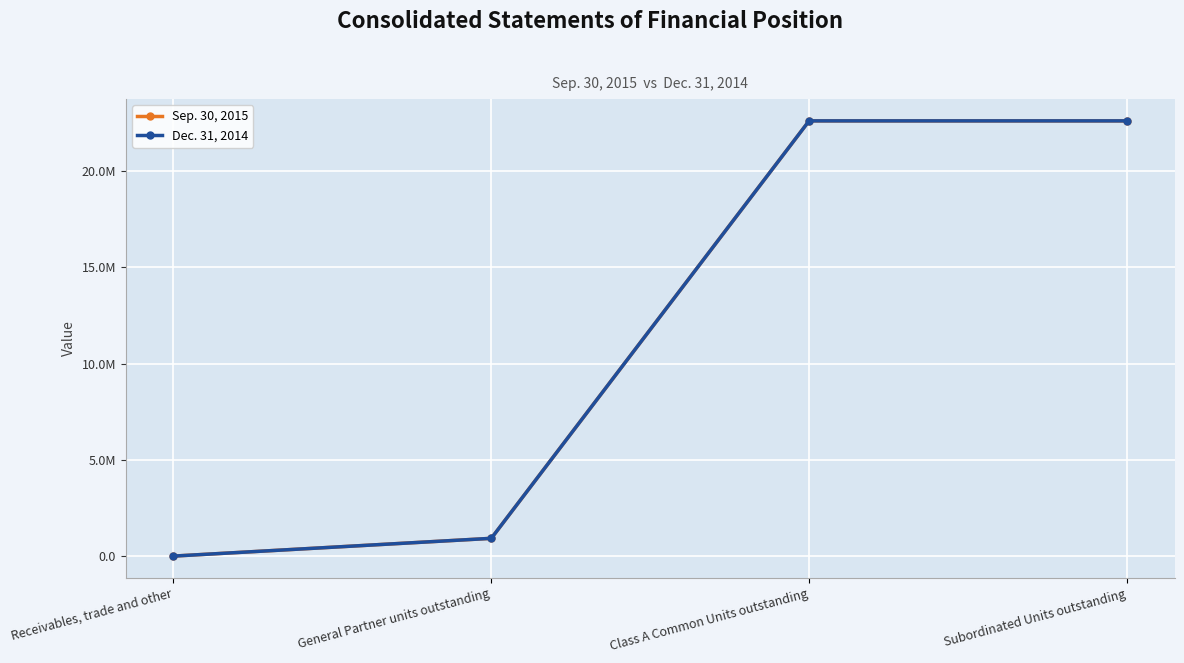

What is the total value across all series at General Partner units outstanding?

1845718.0